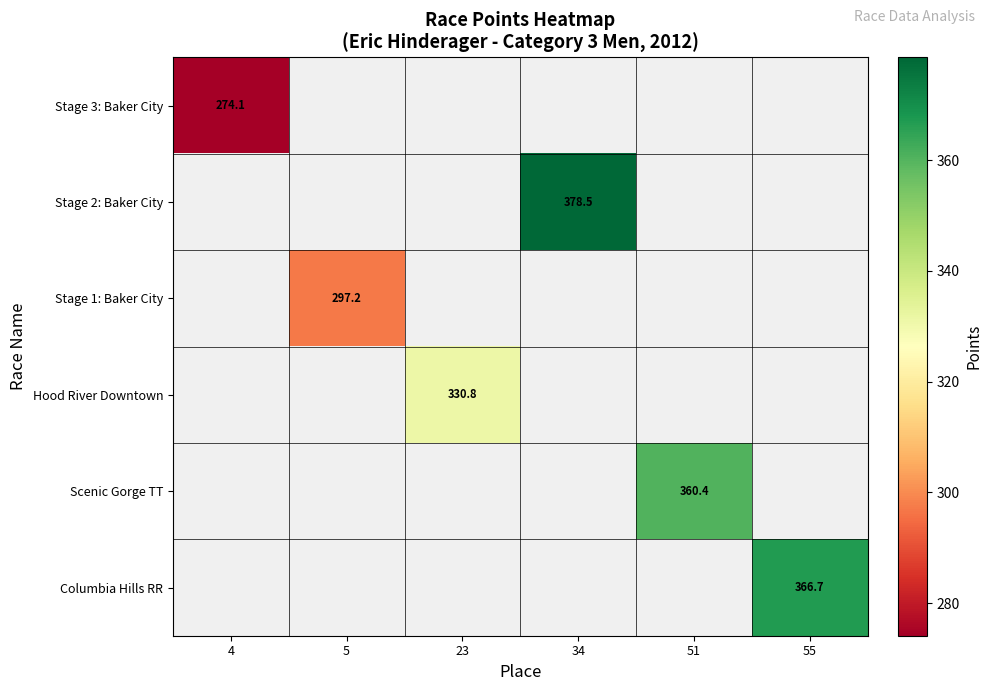

What is the minimum value shown in the chart?

274.1